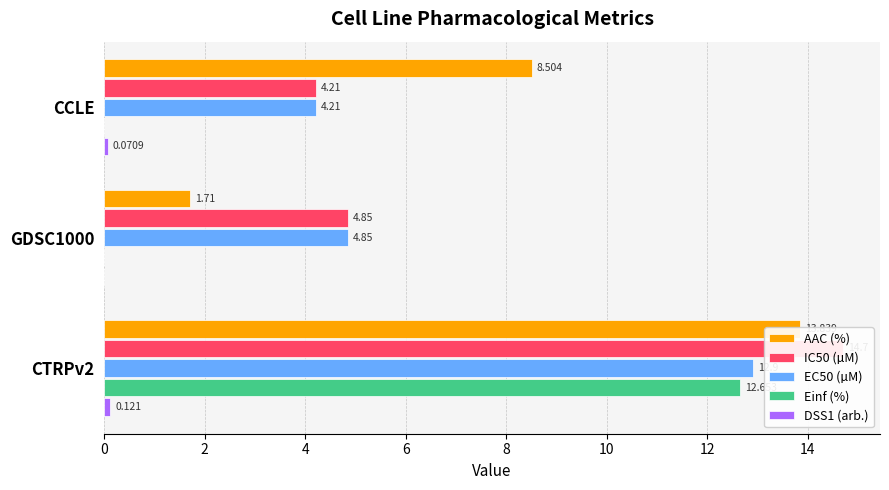

Is it true that Einf (%) equals 0.0 at CCLE?

True